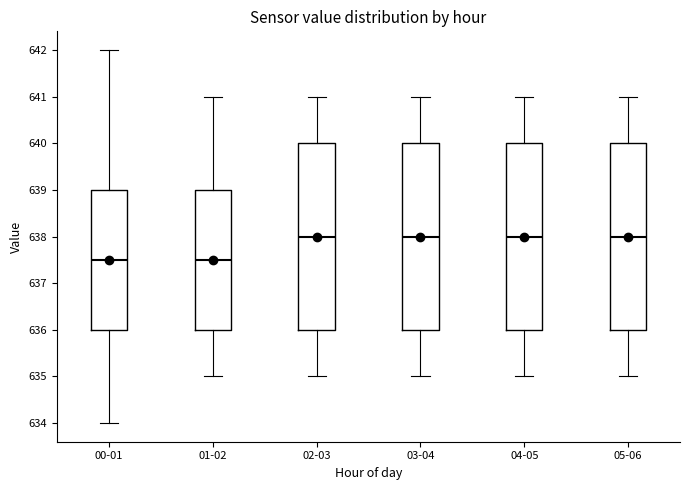

Reading left to right, transcribe this box plot: for each box, give where its median line is, the range the box spans, and where its two whiskers end, as read against the y-axis. The values are not printed on the chart, so give them approximately, as read against the axis.

00-01: median 637.5, box 636.0 to 639.0, whiskers 634.0 to 642.0
01-02: median 637.5, box 636.0 to 639.0, whiskers 635.0 to 641.0
02-03: median 638.0, box 636.0 to 640.0, whiskers 635.0 to 641.0
03-04: median 638.0, box 636.0 to 640.0, whiskers 635.0 to 641.0
04-05: median 638.0, box 636.0 to 640.0, whiskers 635.0 to 641.0
05-06: median 638.0, box 636.0 to 640.0, whiskers 635.0 to 641.0